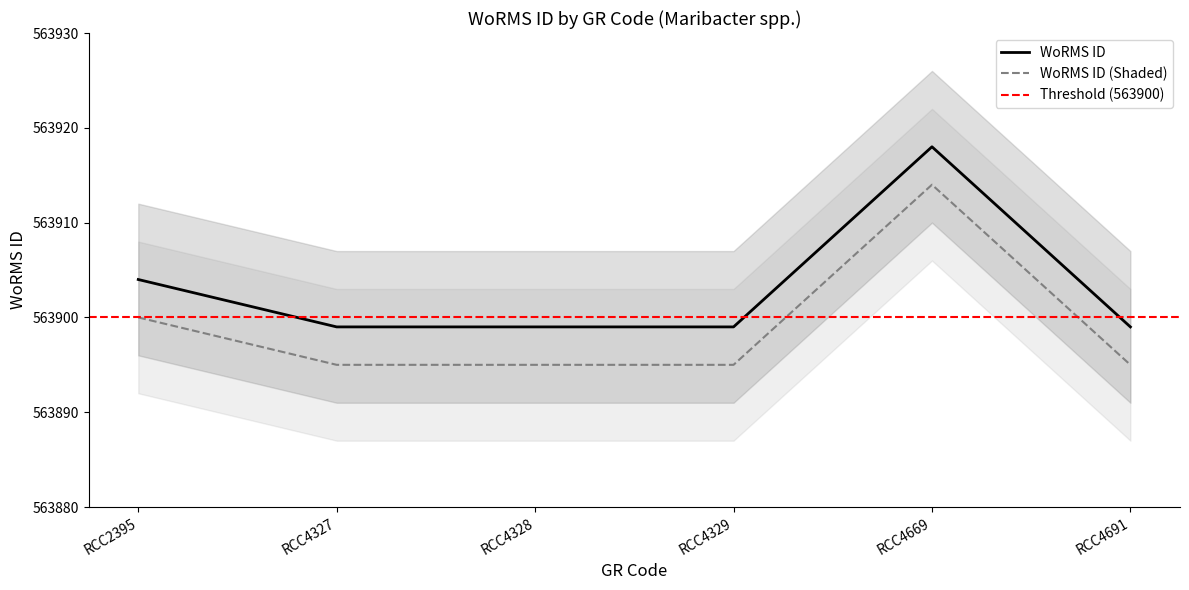

List the labels in order of value, largest first.

RCC4669, RCC2395, RCC4327, RCC4328, RCC4329, RCC4691